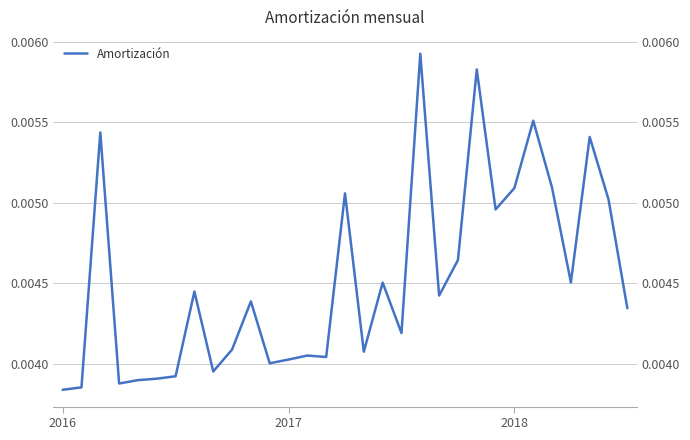

How many lines are shown in the chart?

1